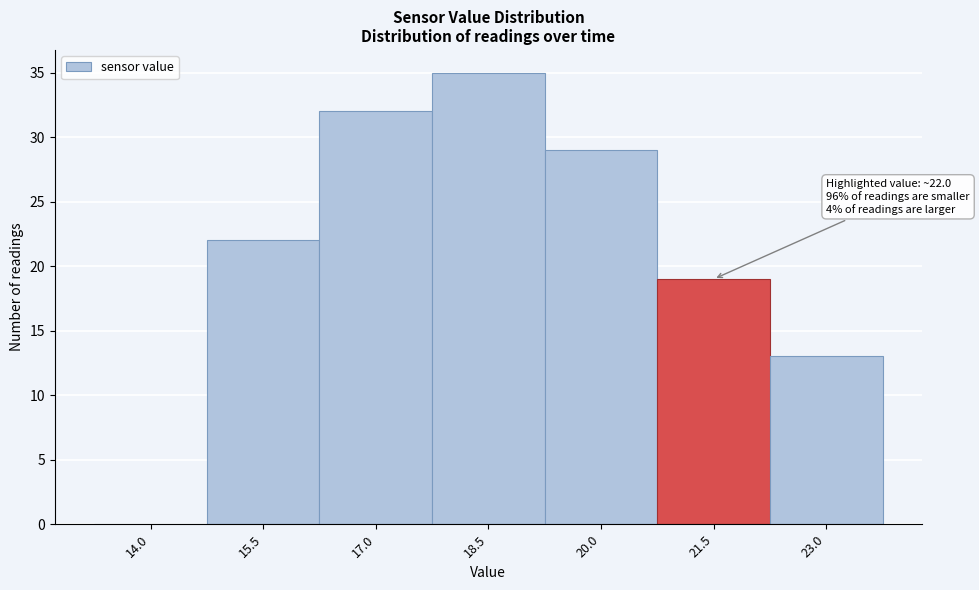

Reading left to right, list all the values displayed in this chart.

14.0=0	15.5=22	17.0=32	18.5=35	20.0=29	21.5=19	23.0=13